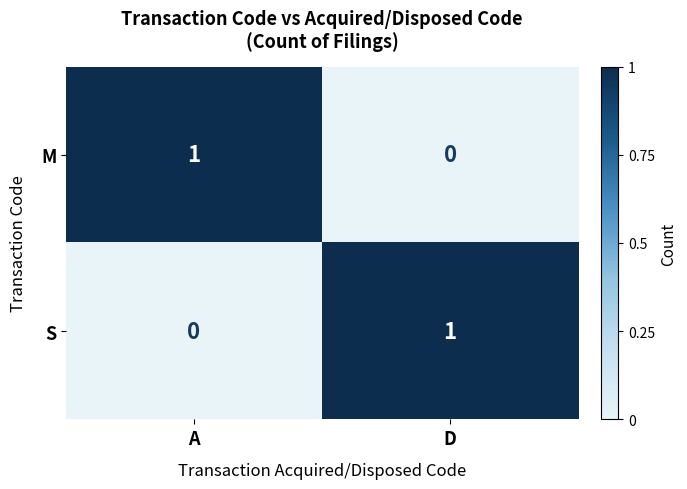

Reading left to right, list all the values displayed in this chart.

M: 1	0
S: 0	1